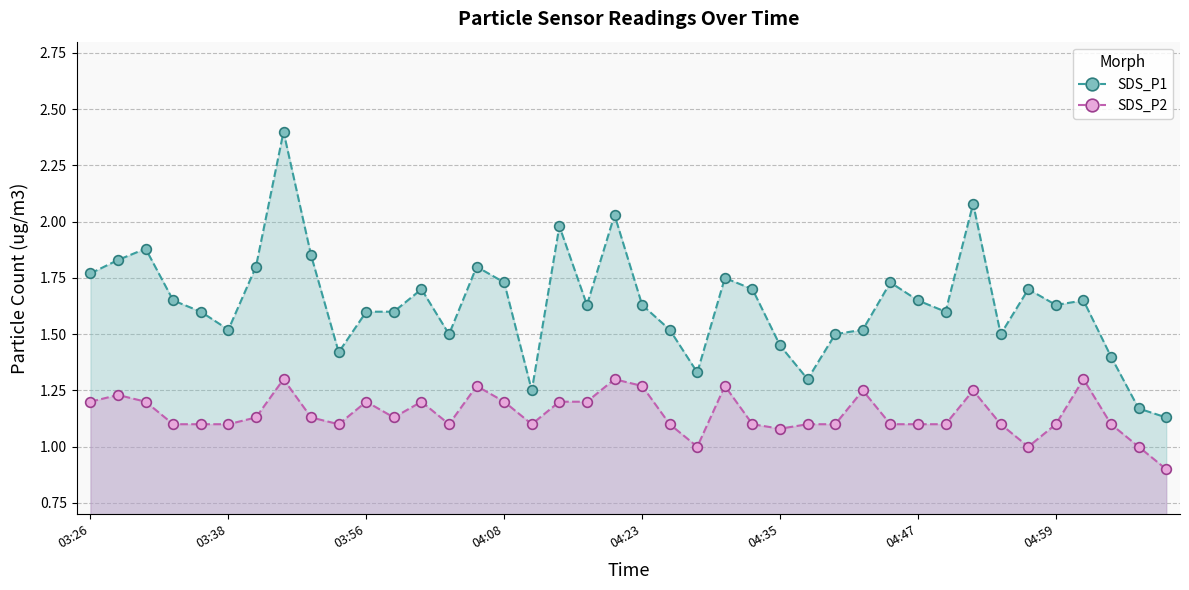

True or false: SDS_P1 has more than 1 points higher than both neighbors.

True